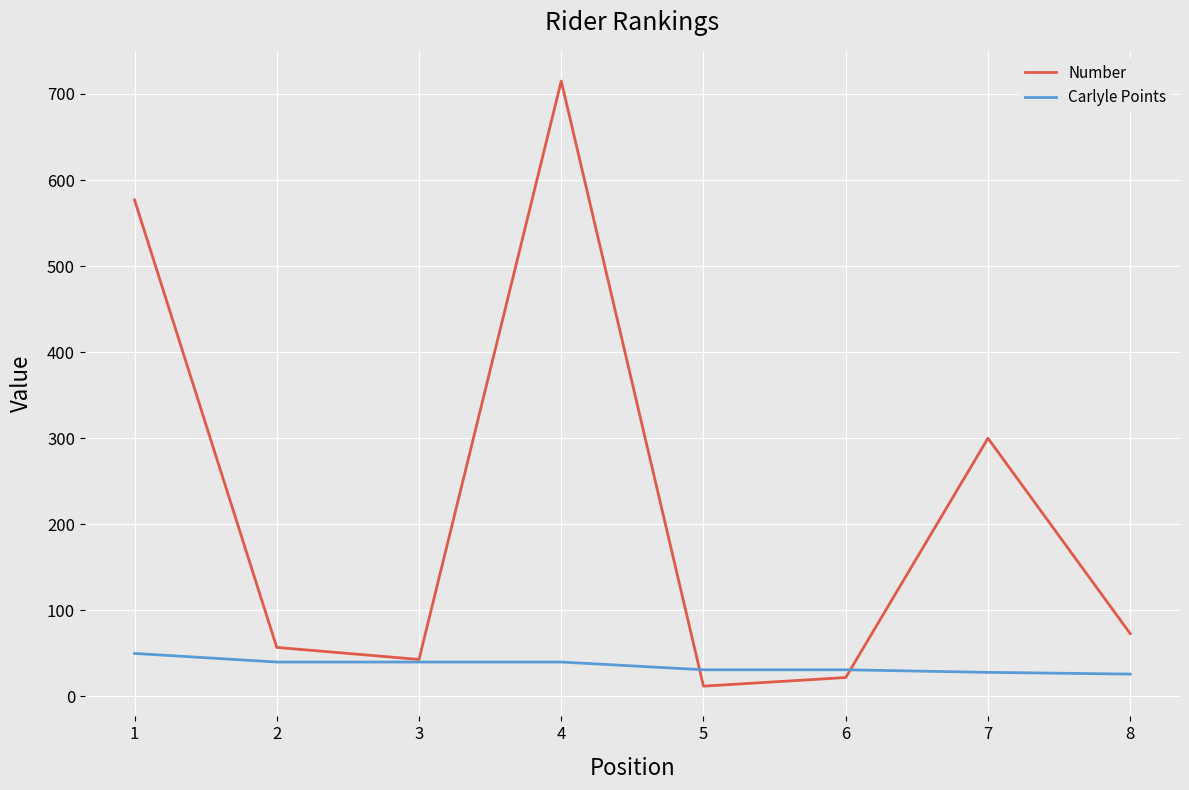

Rank the series by their maximum value, from lowest to highest.

Carlyle Points, Number